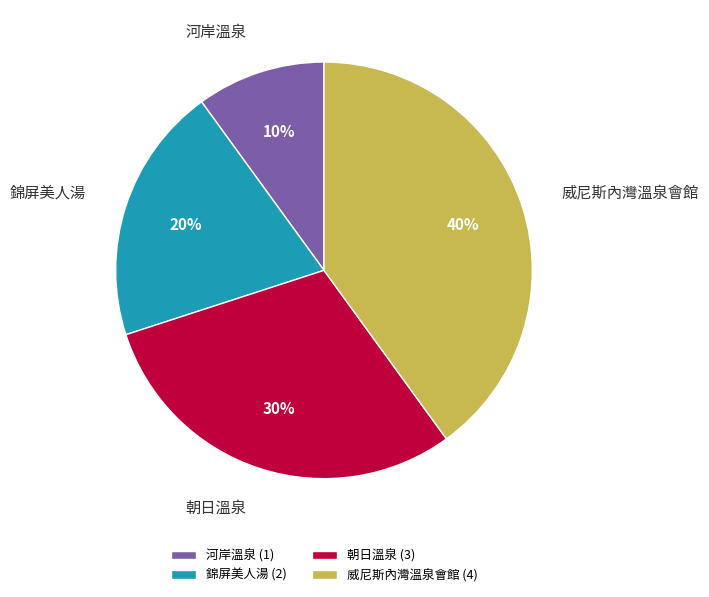

Rank the categories by value from highest to lowest.

威尼斯內灣溫泉會館, 朝日溫泉, 錦屏美人湯, 河岸溫泉